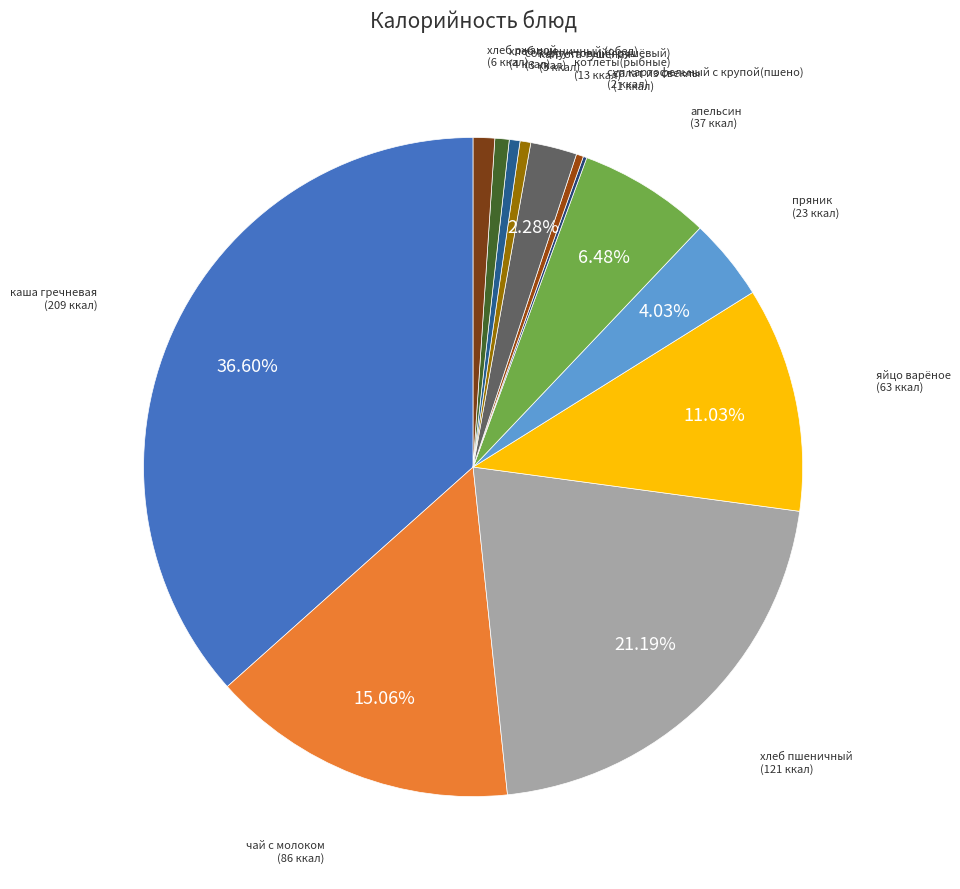

To the nearest percent, what is the difference between the largest and smallest slice percentages?

36%